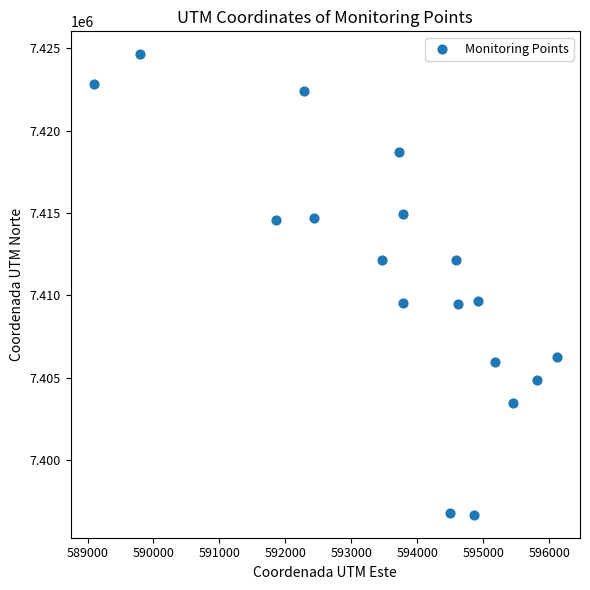

What is the range of Y values (max minus min)?

27962.4